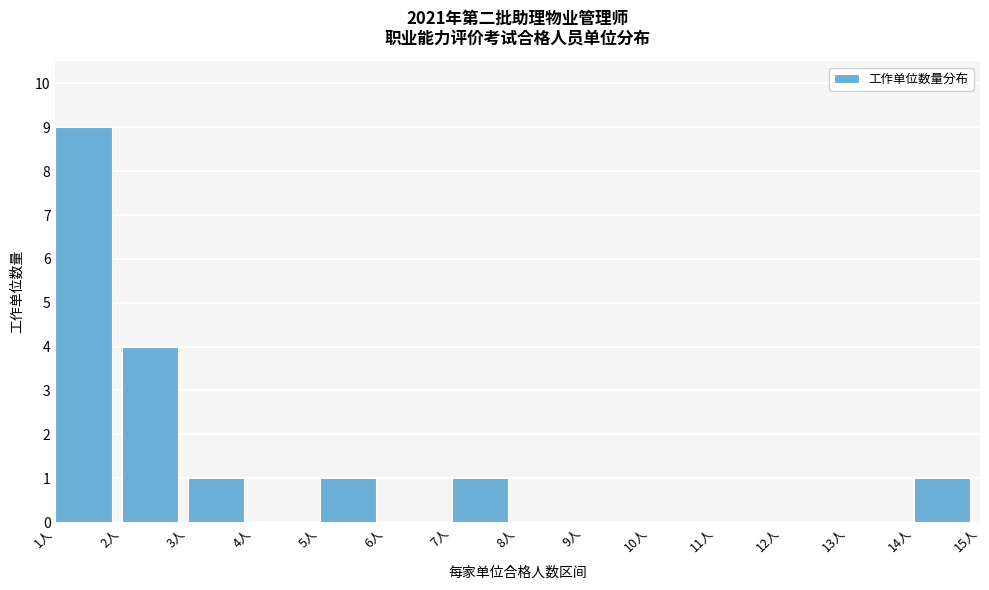

Over which range of the x-axis is the bar tallest?

1 to 2